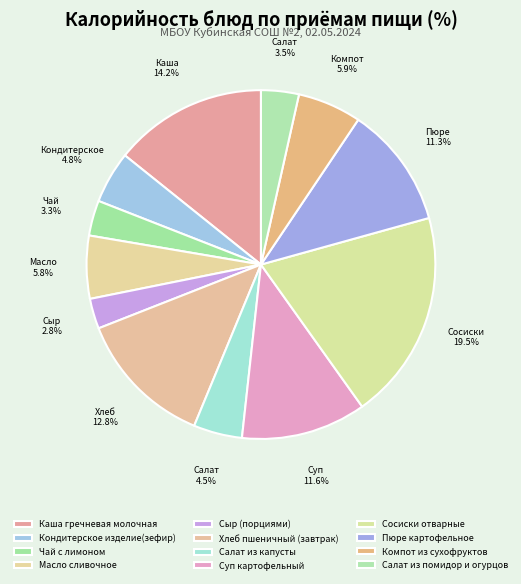

To the nearest percent, what percentage of the pie is Кондитерское изделие(зефир)?

5%